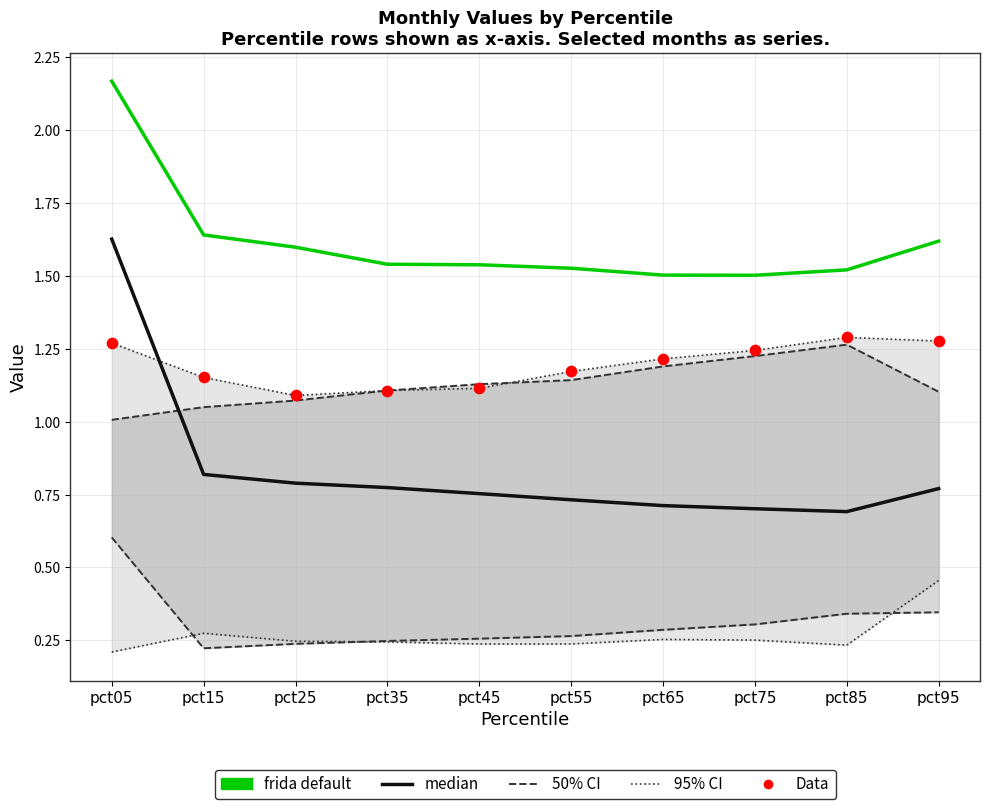

At which category is the sum across all series the highest?

pct05